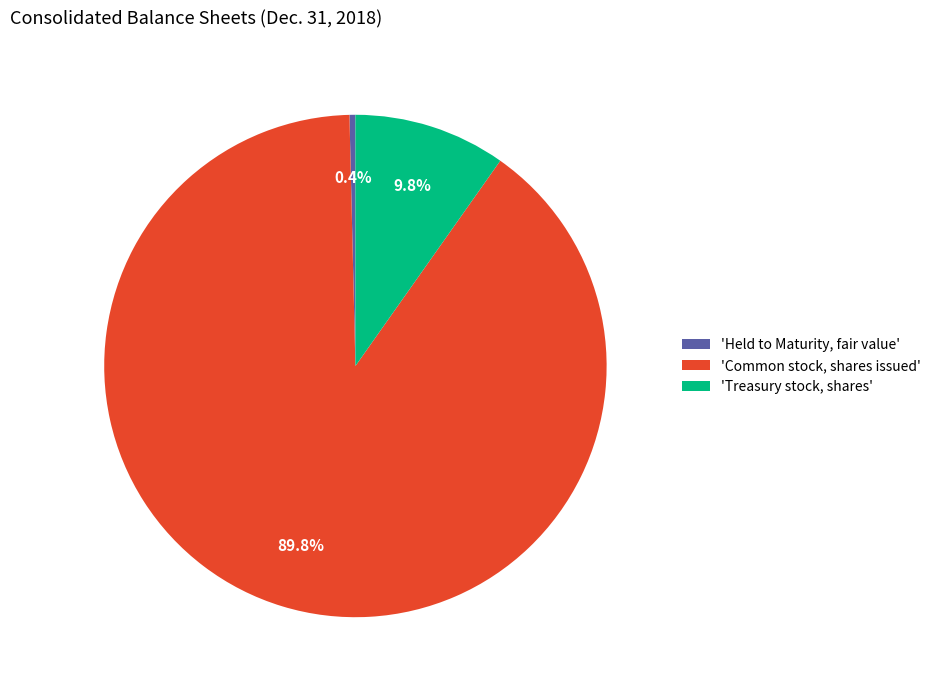

Combined, what portion of the pie is 'Treasury stock, shares' and 'Common stock, shares issued'?

99.6%